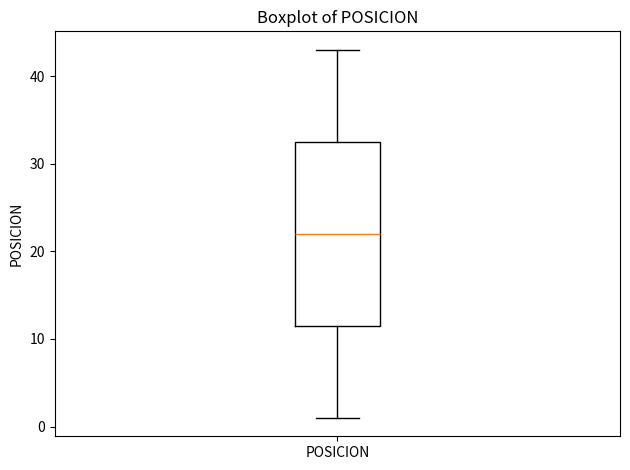

Read this box plot against the y-axis: the position of the median line, the range covered by the box, and the ends of both whiskers. The values are not printed on the chart, so give them approximately, as read against the axis.

median 22, box 12 to 33, whiskers 1 to 43